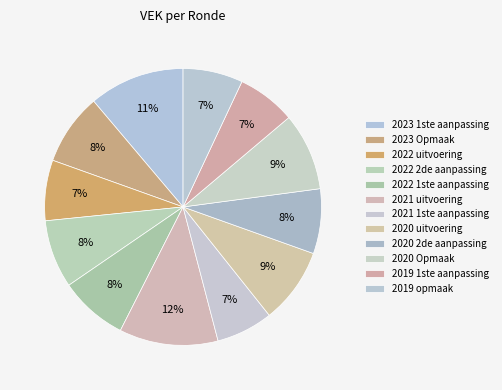

What is the ratio of the value at 2020 Opmaak to the value at 2023 1ste aanpassing?

0.8